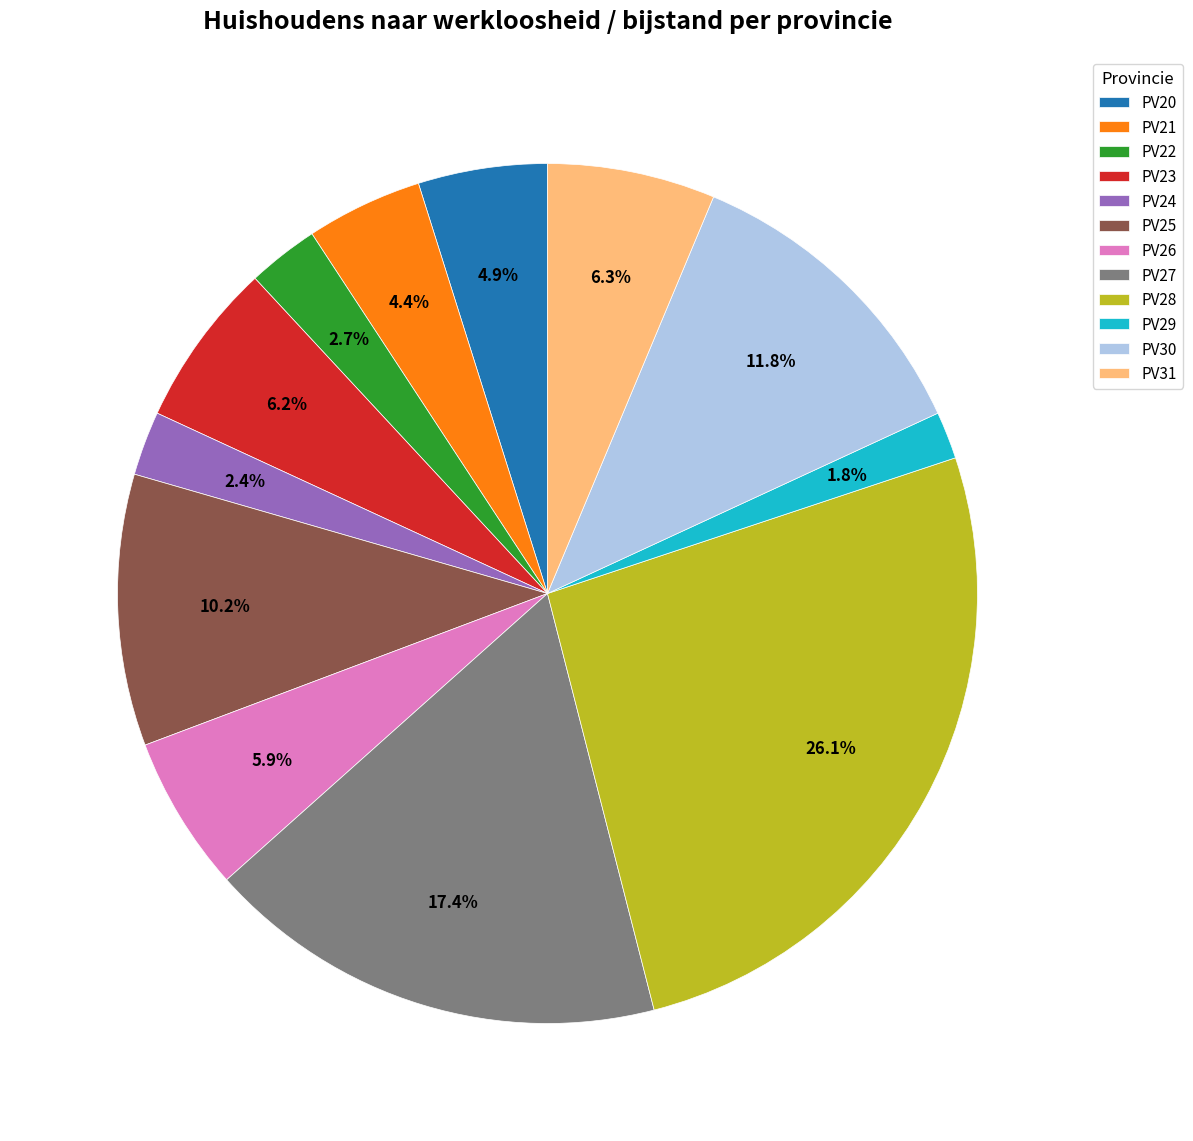

Count the number of slices in the pie.

12